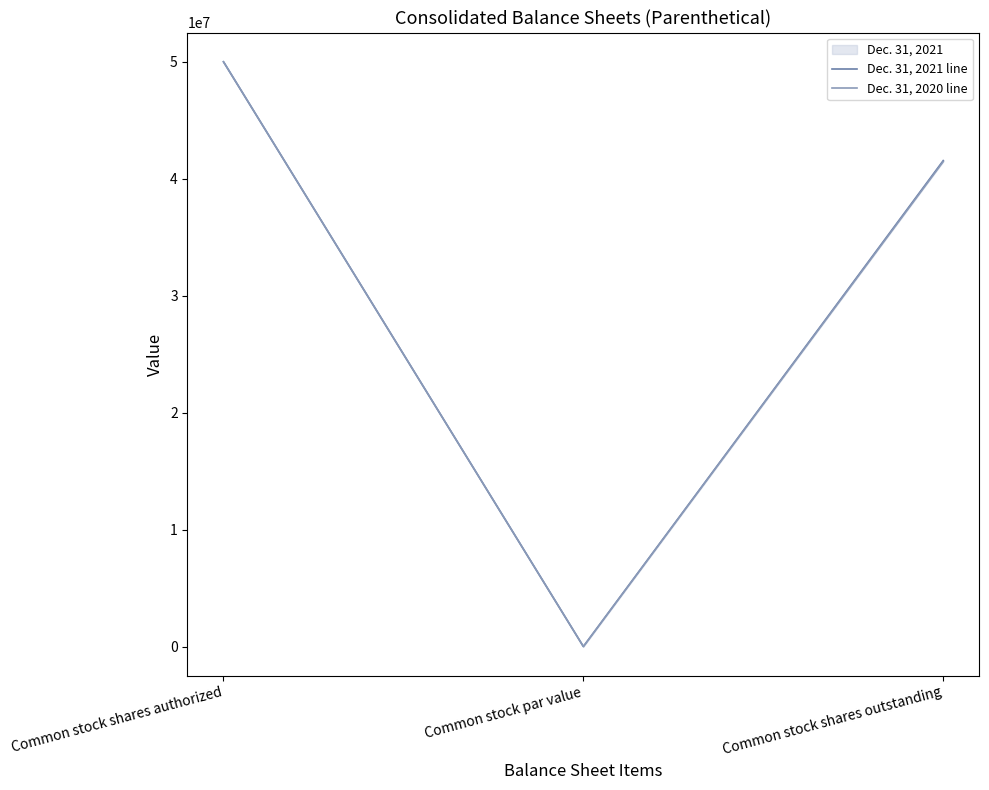

What is the label of the 1st point from the right?

Common stock shares outstanding